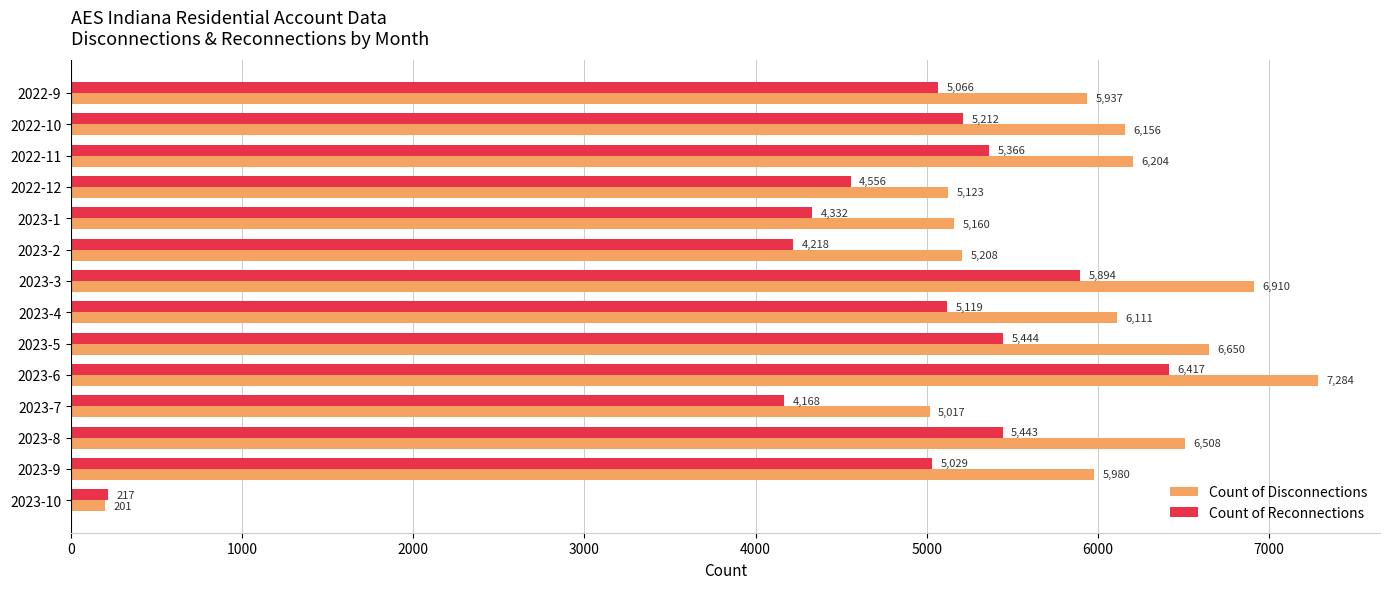

What is the greatest value displayed?

7284